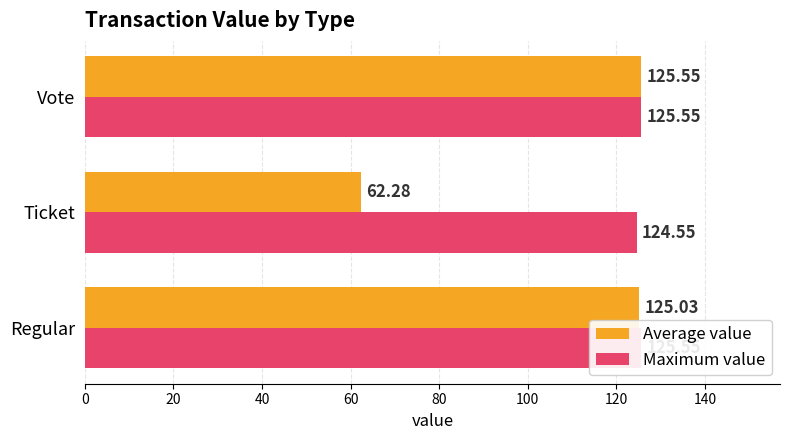

Reading right to left, extract all data points from this chart.

Average value: 125.6	62.3	125.0
Maximum value: 125.6	124.6	125.6